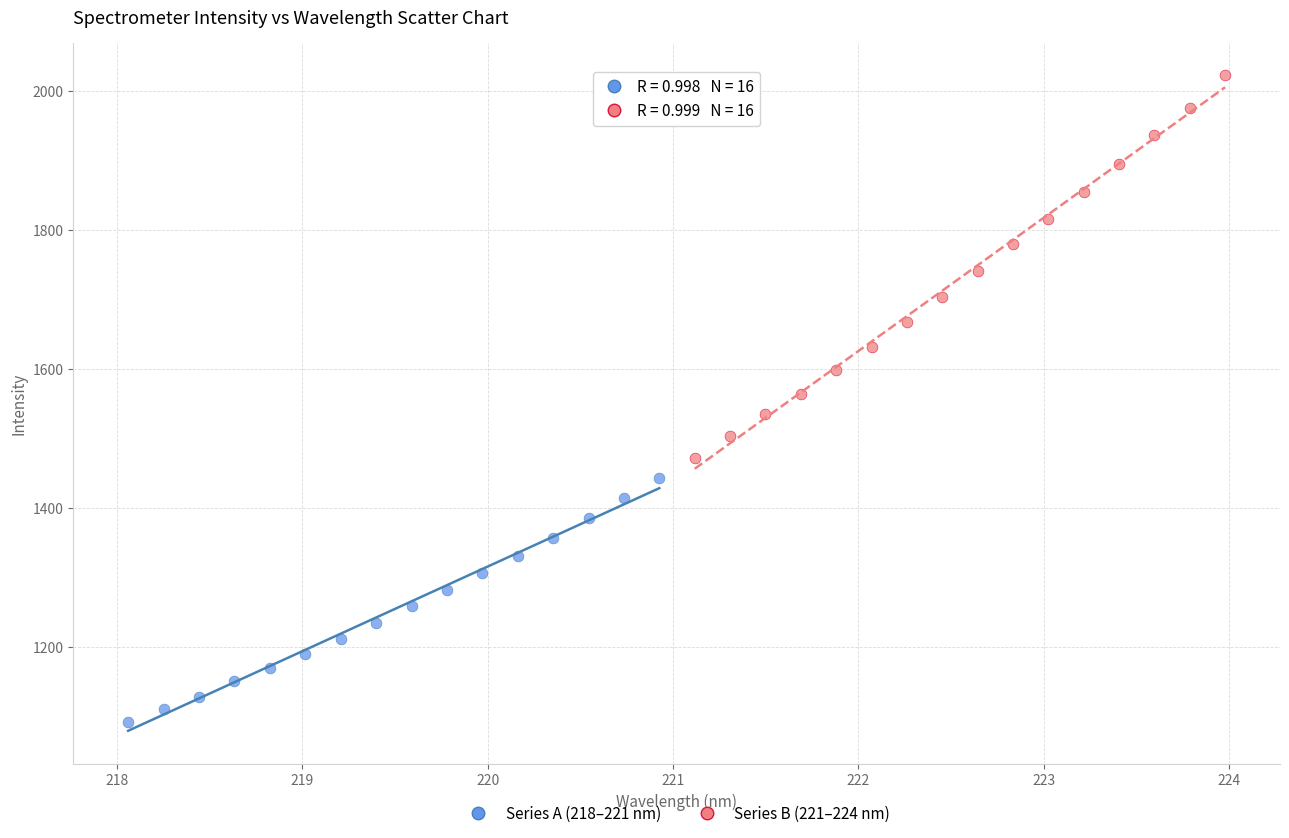

Which series contains the highest Y value?

Series B (221–224 nm)